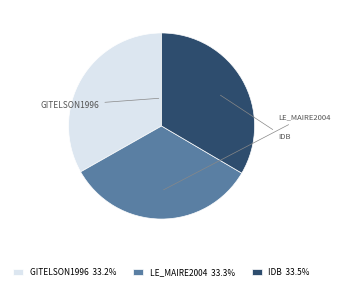

What is the ratio of the value at GITELSON1996 33.2% to the value at IDB 33.5%?

1.0